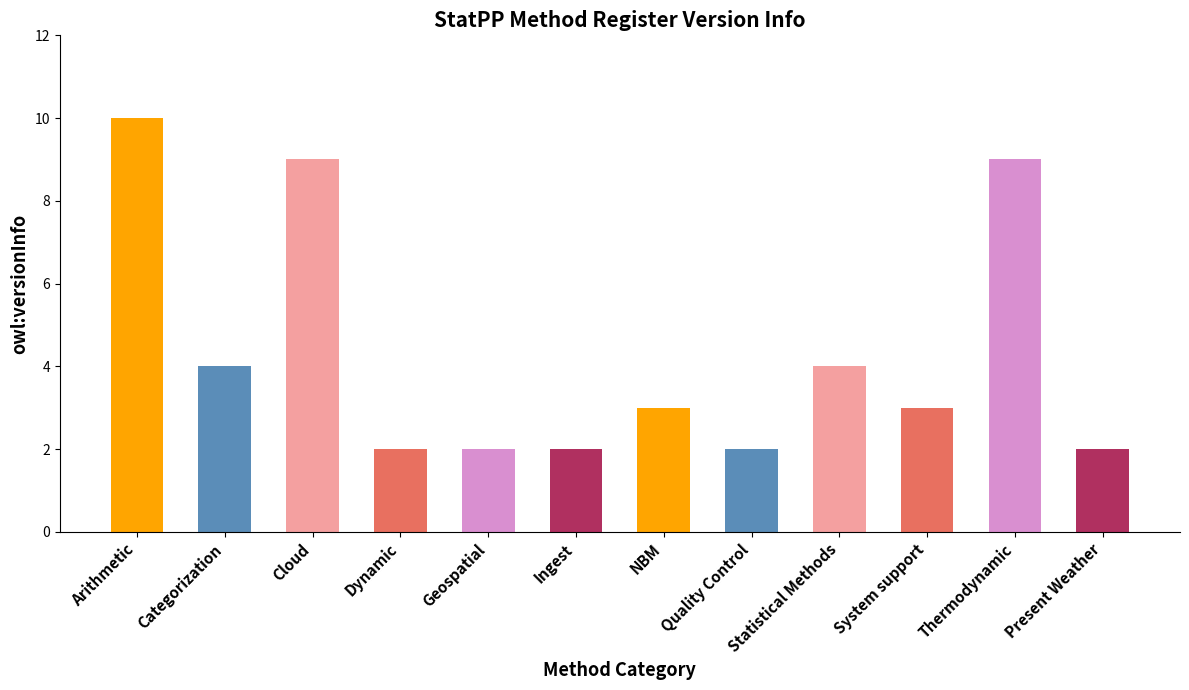

Is it true that the value at Arithmetic is 4?

False